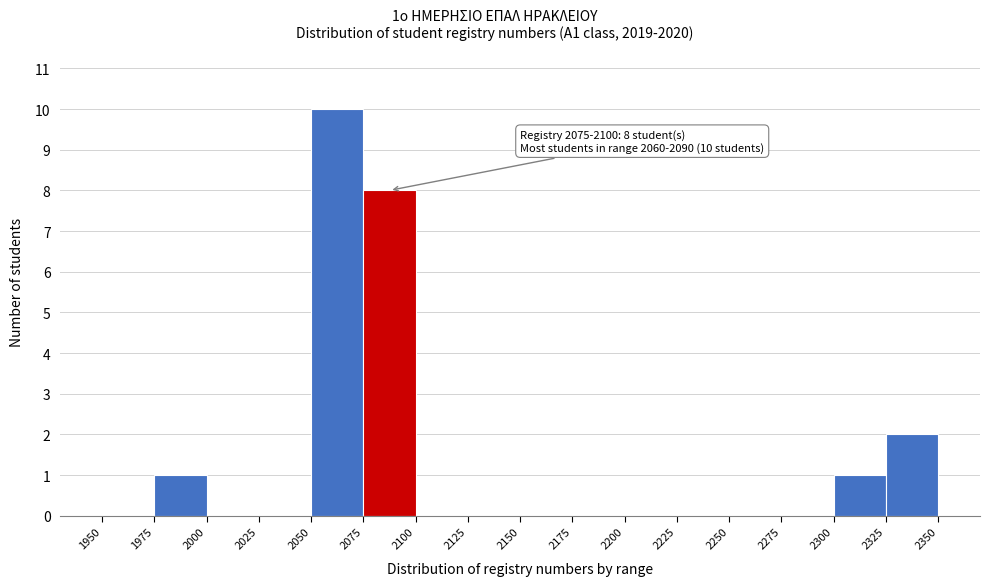

Which range on the x-axis has the tallest bar?

2050 to 2075